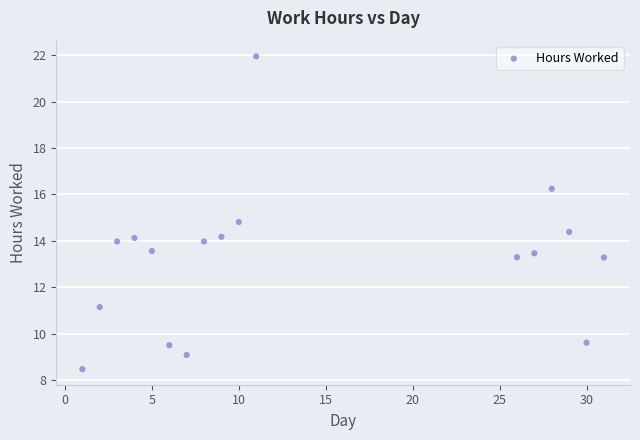

What Y value in the scatter plot is closest to 15?

14.8